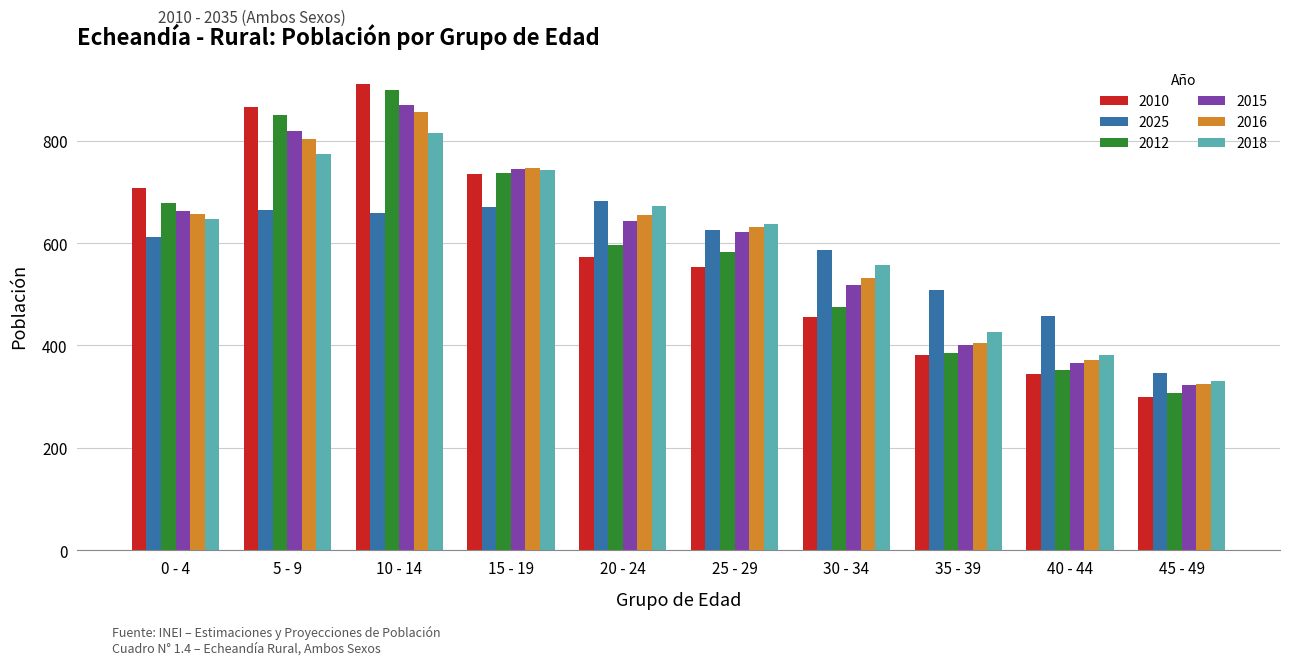

What is the highest value of the 2012 series?

898